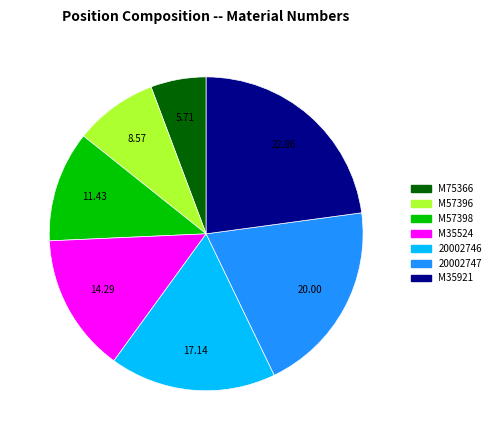

How many slices are in this pie chart?

7